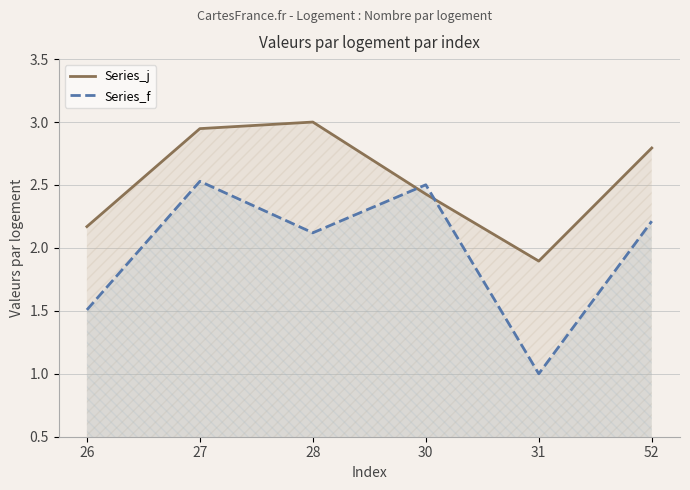

What are all the series names shown in the legend?

Series_j, Series_f